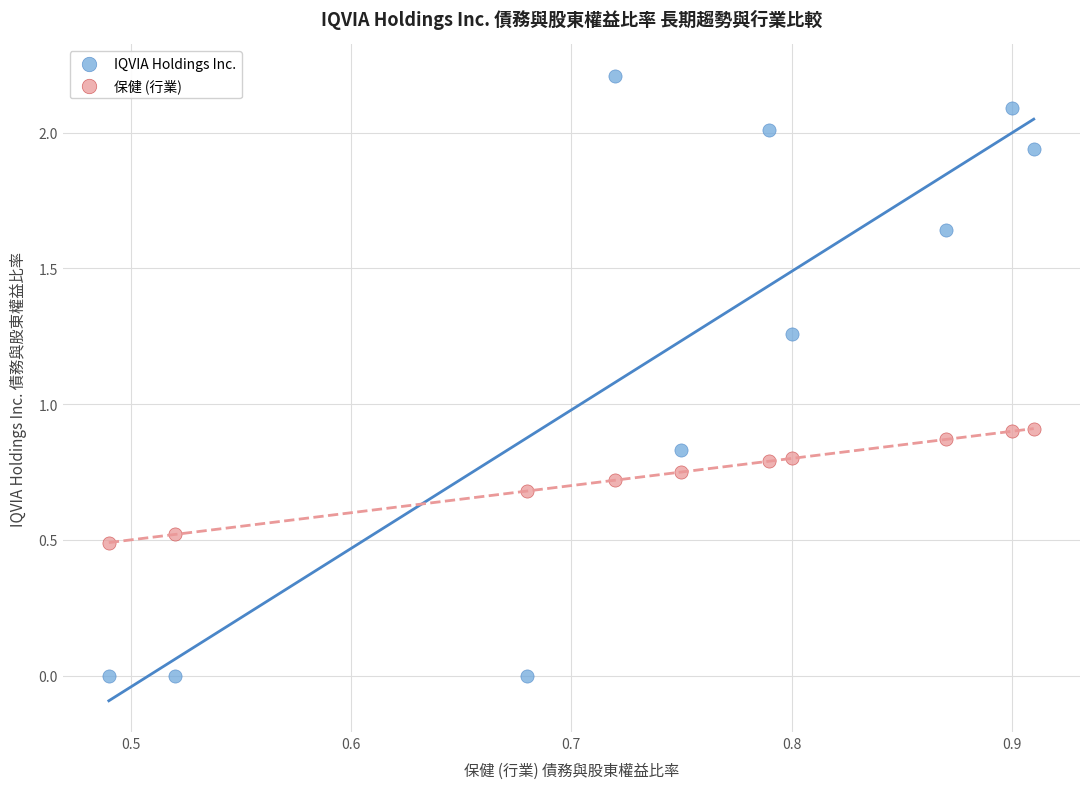

Which series contains the lowest Y value?

IQVIA Holdings Inc.